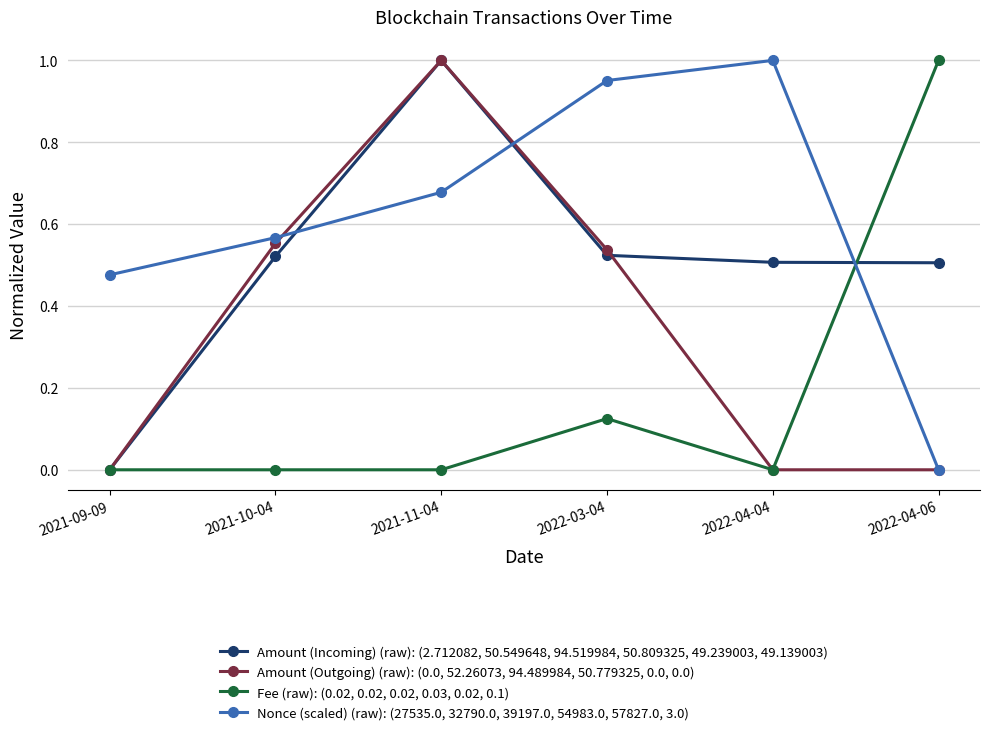

Where do Nonce (scaled) (raw): (27535.0, 32790.0, 39197.0, 54983.0, 57827.0, 3.0) and Amount (Outgoing) (raw): (0.0, 52.26073, 94.489984, 50.779325, 0.0, 0.0) first cross each other?

2021-10-04 and 2021-11-04